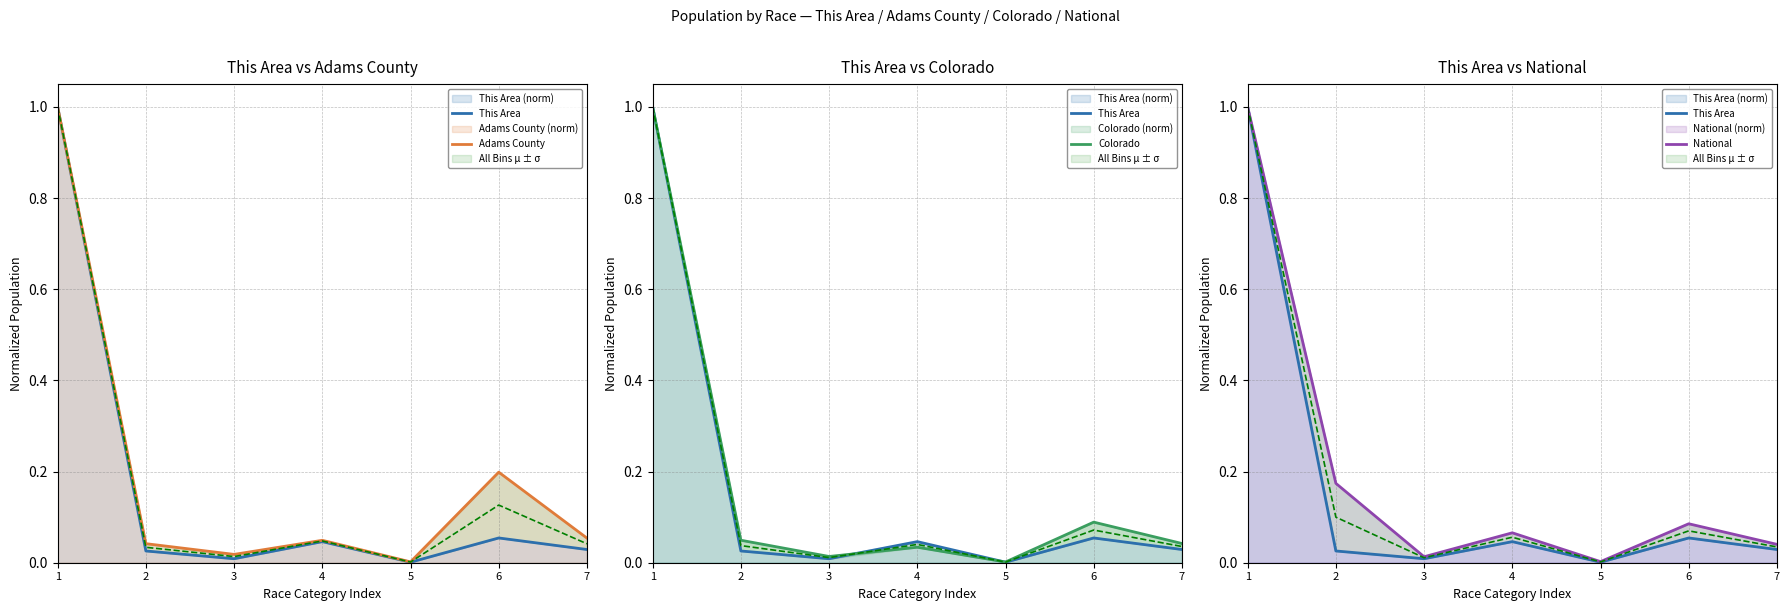

Which series has the largest total across all categories?

National